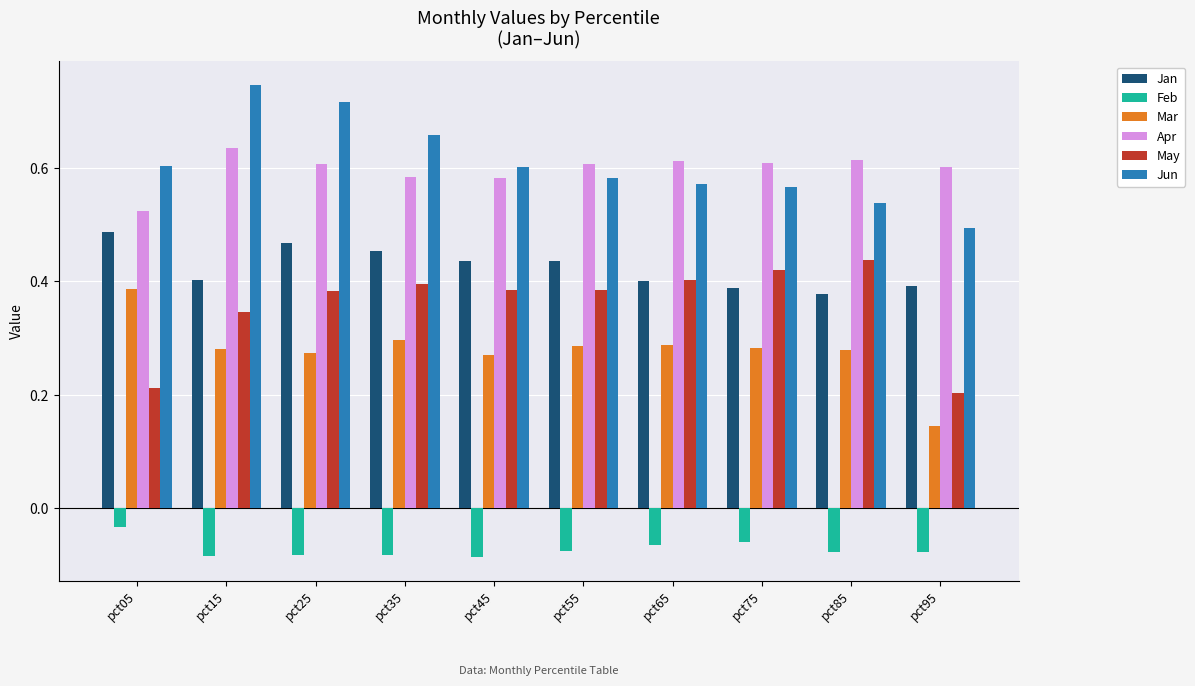

What is the sum of all Mar values?

2.8